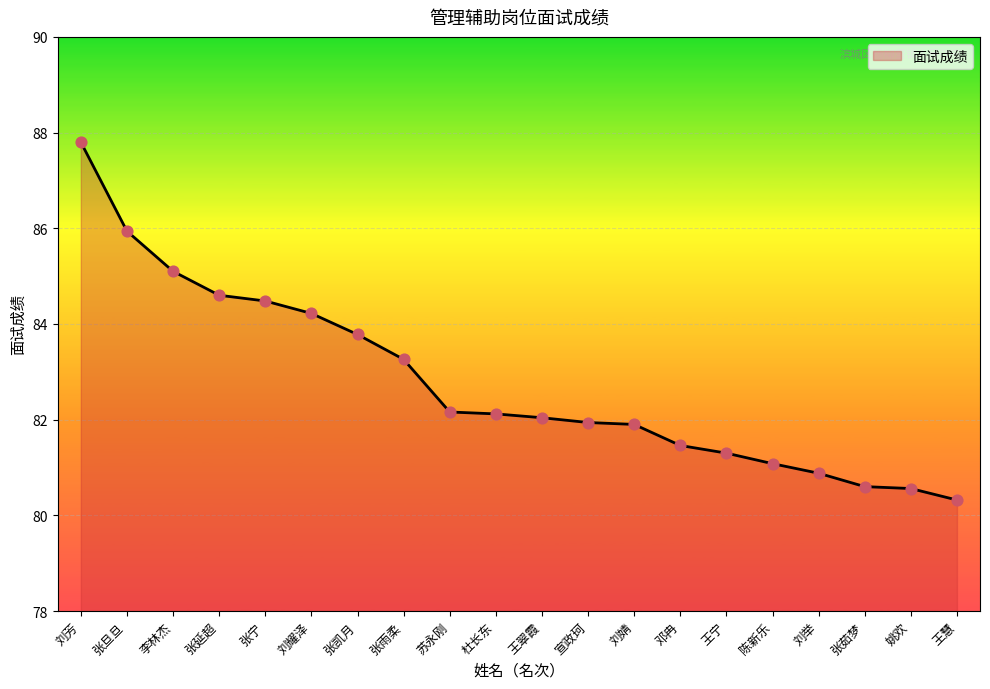

Between 邓冉 and 苏永刚, which is larger?

苏永刚